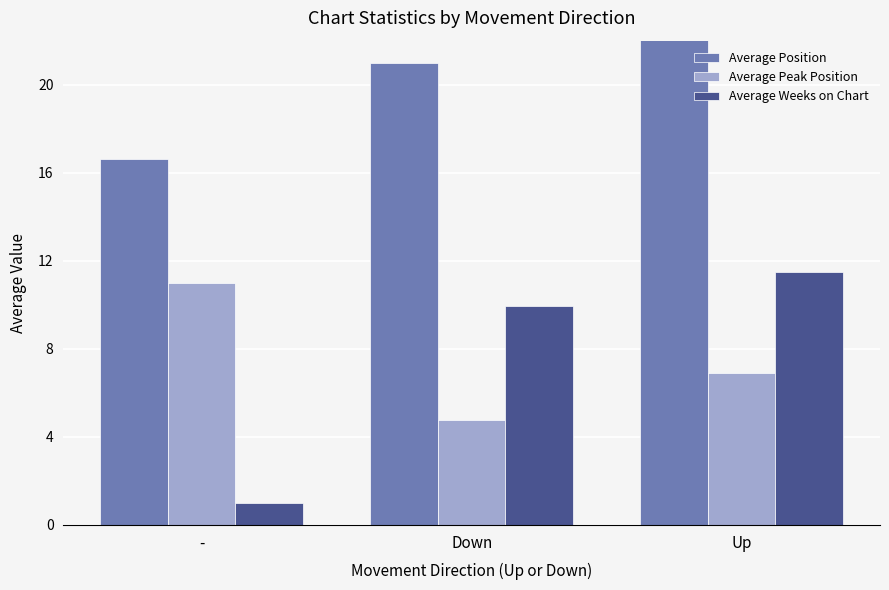

How many data points in Average Peak Position are above 6?

2